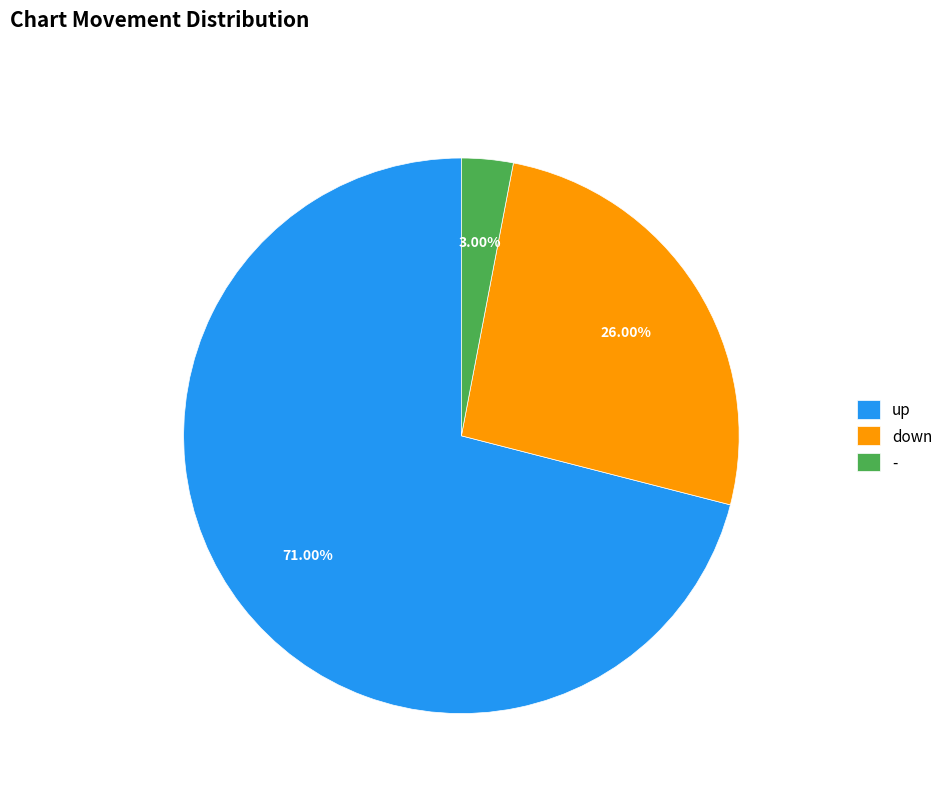

Which category accounts for the majority?

up